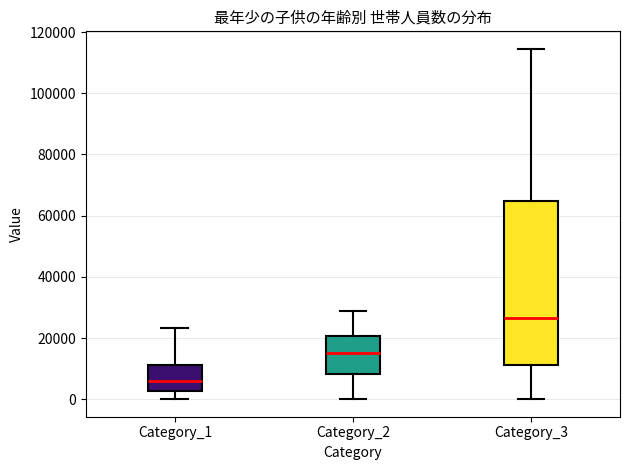

Reading left to right, read every box against the y-axis: the position of its median line, the range the box covers, and the ends of its whiskers. The values are not printed on the chart, so give them approximately, as read against the axis.

Category_1: median 6000, box 2000 to 12000, whiskers 0 to 24000
Category_2: median 16000, box 8000 to 20000, whiskers 0 to 28000
Category_3: median 26000, box 12000 to 64000, whiskers 0 to 114000